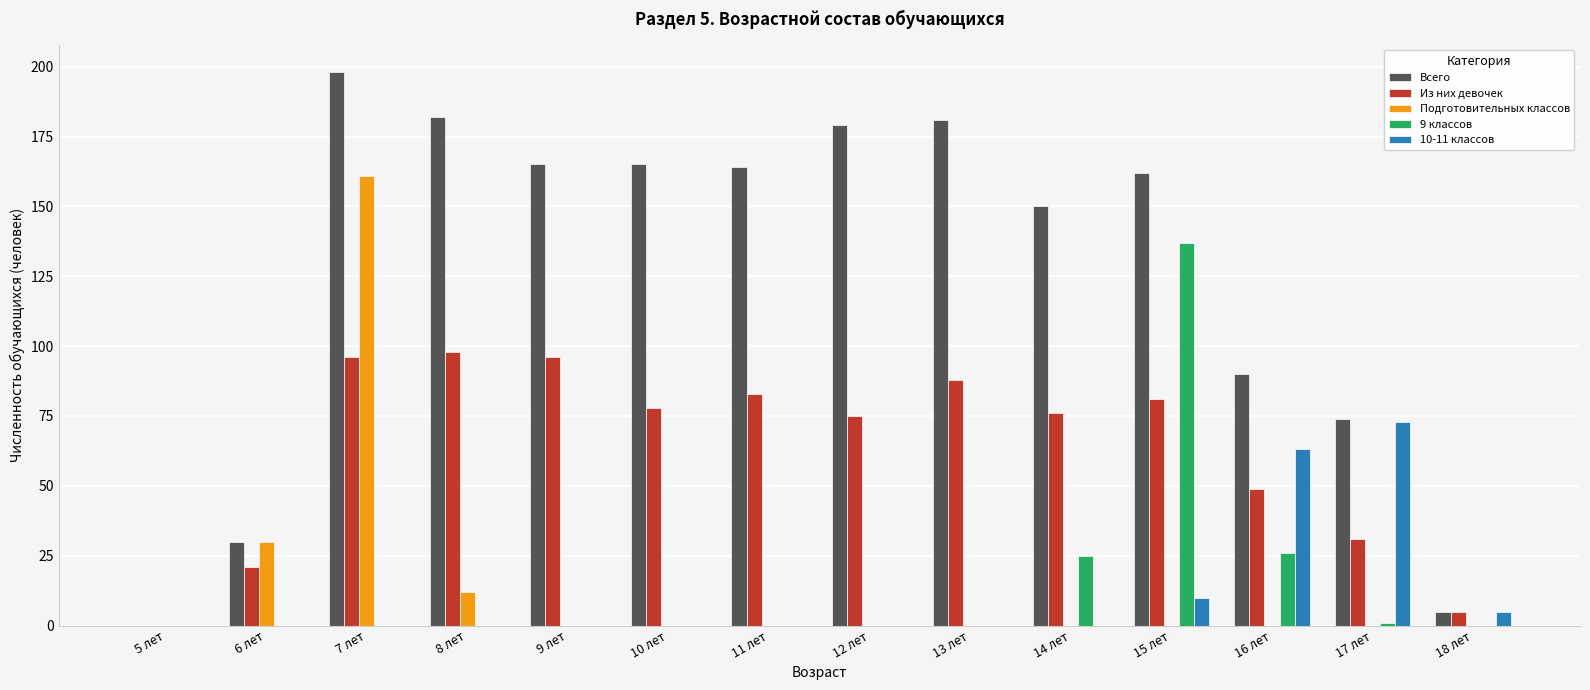

Is it true that Подготовительных классов equals 0 at 11 лет?

True